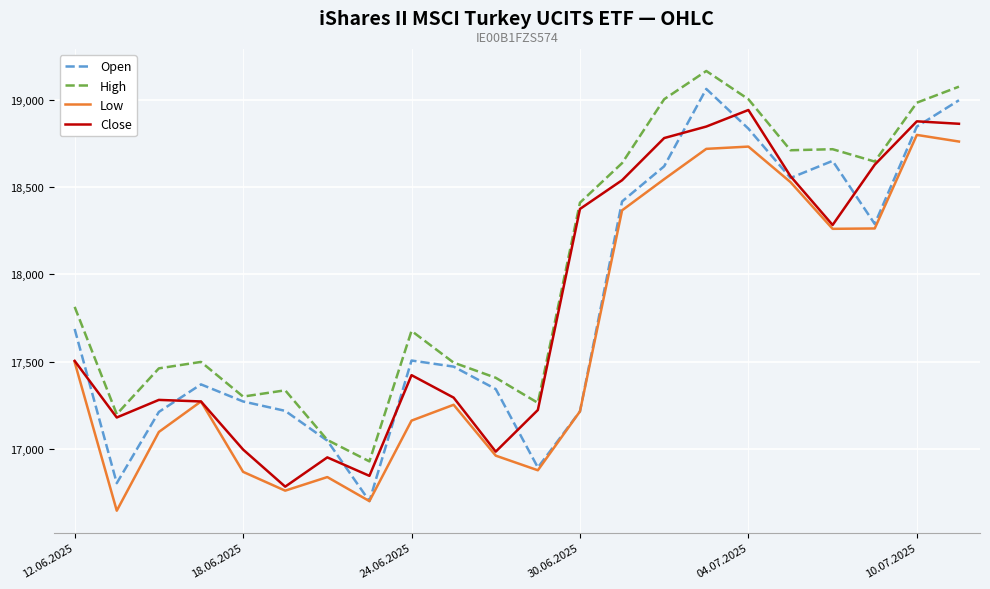

Which series has the widest spread of values?

Open